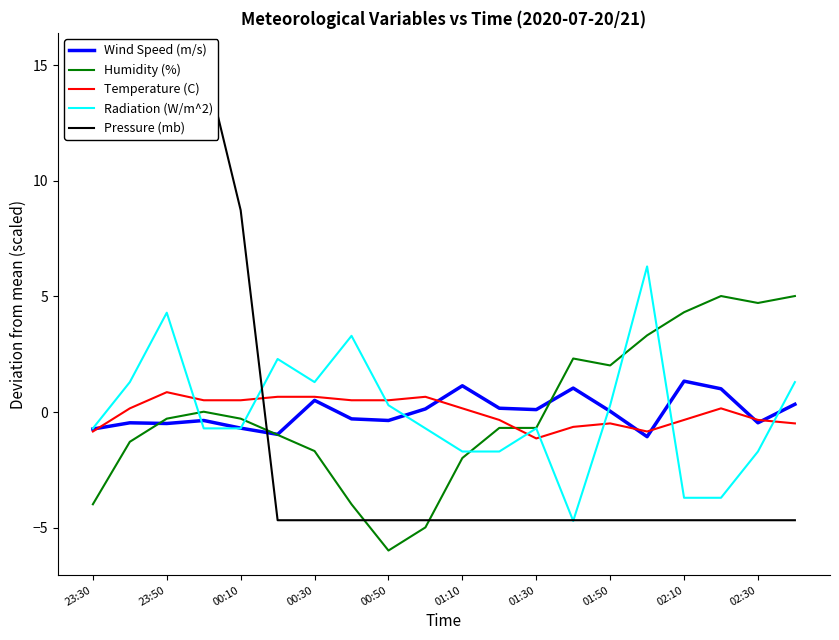

Count the number of categories in the chart.

20